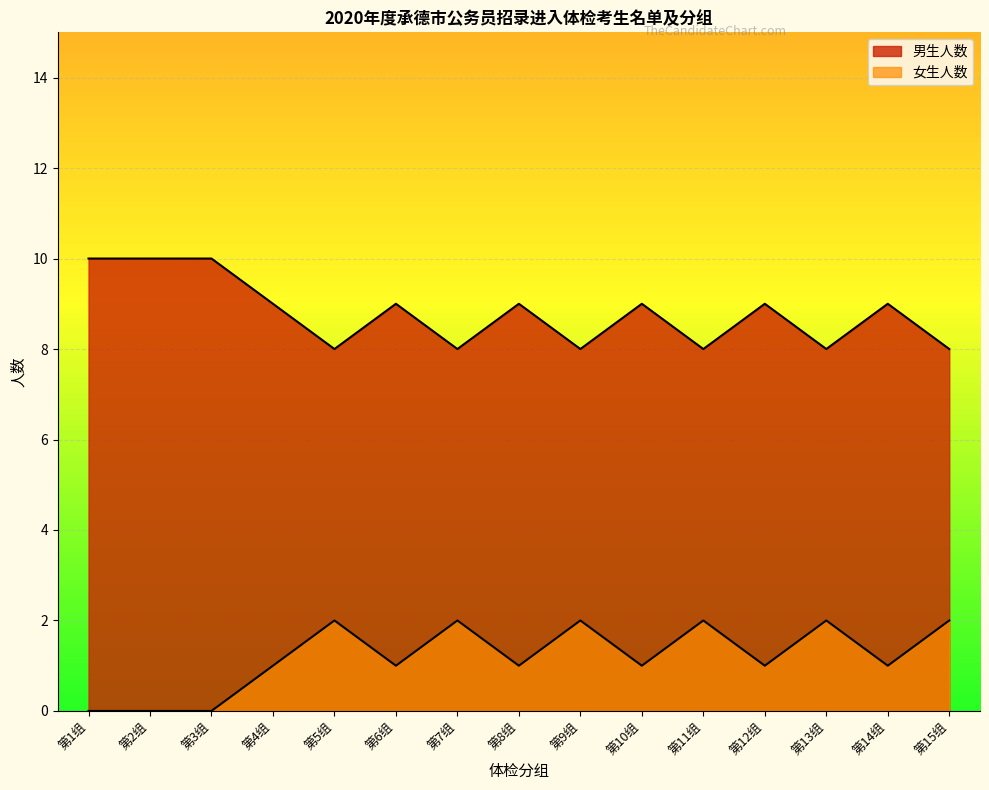

How many lines are shown in the chart?

2